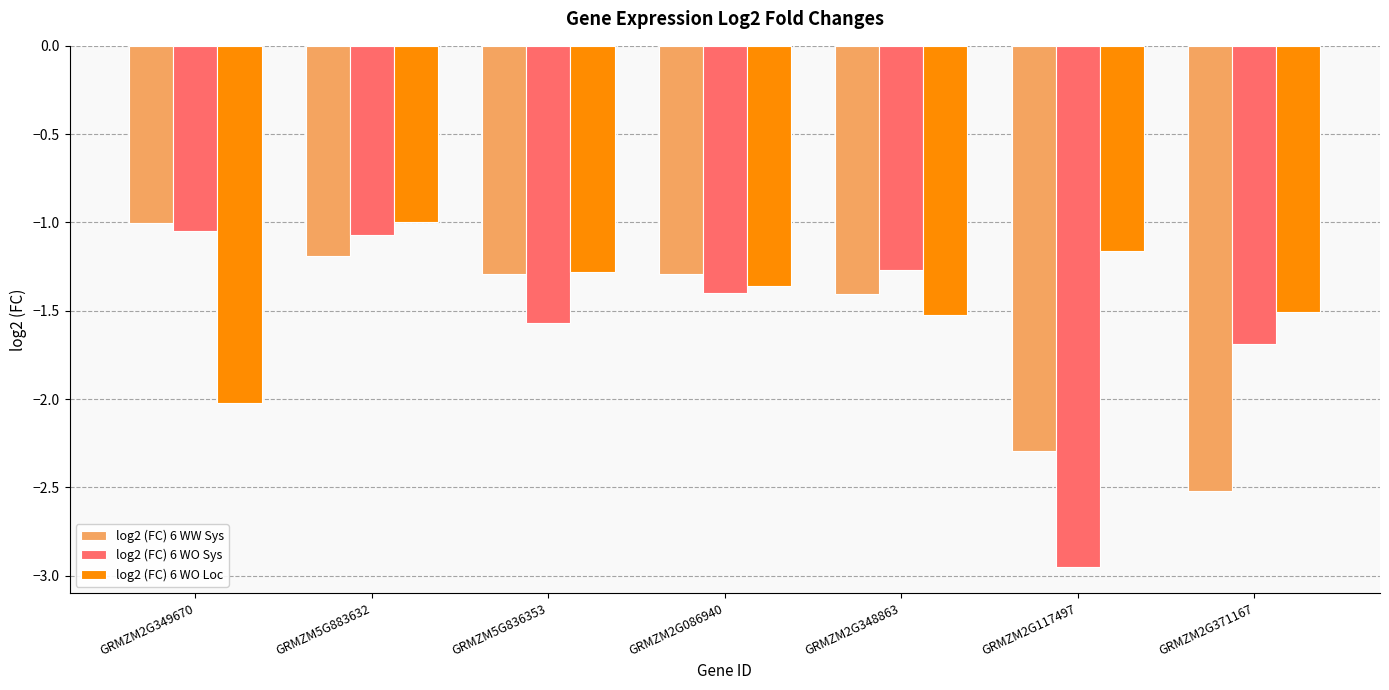

What is the sum of all log2 (FC) 6 WO Loc values?

-9.9